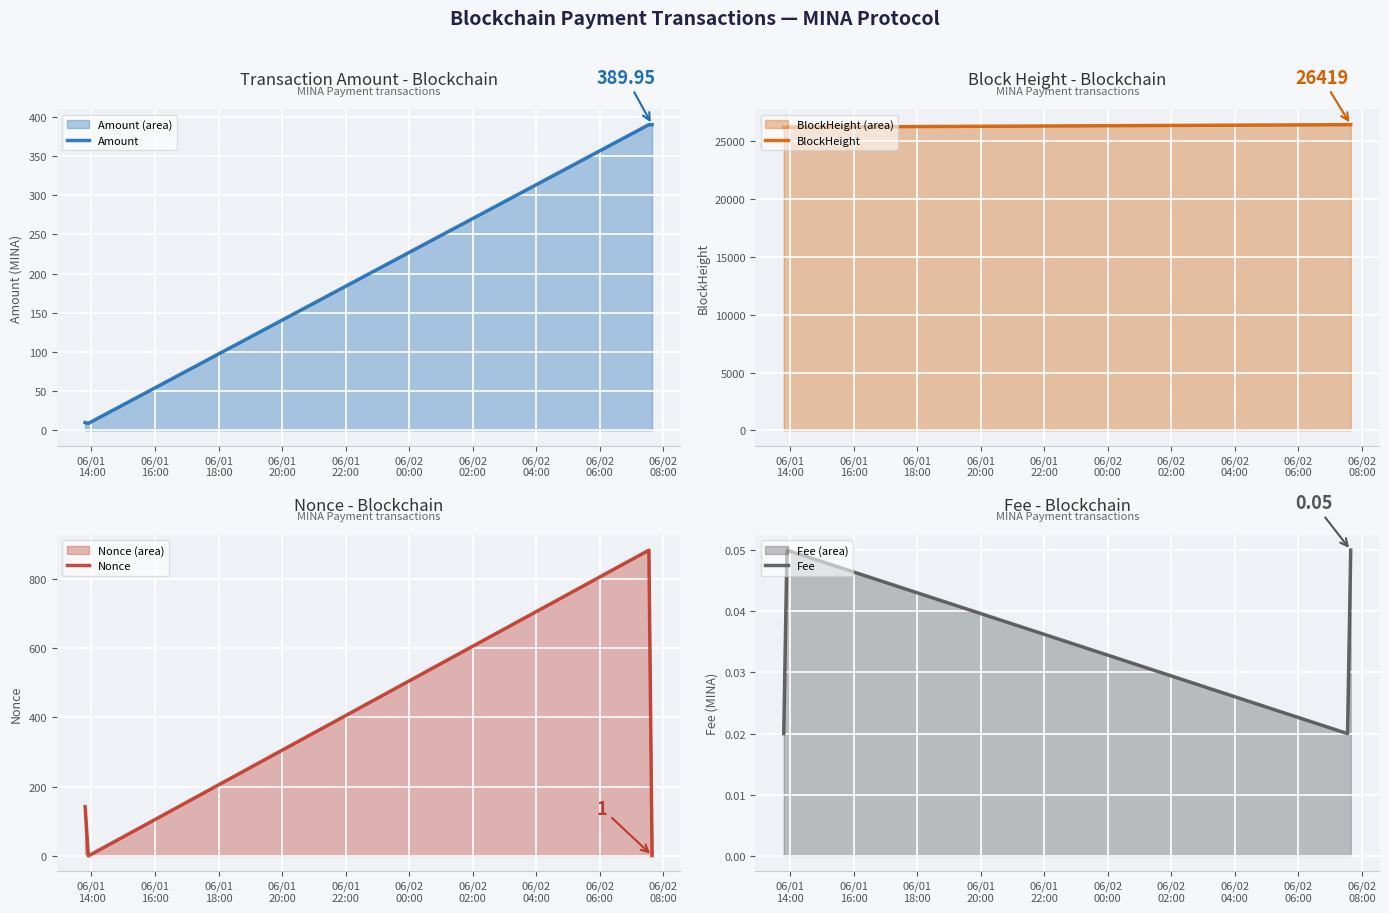

What are all the series names shown in the legend?

Amount, BlockHeight, Nonce, Fee